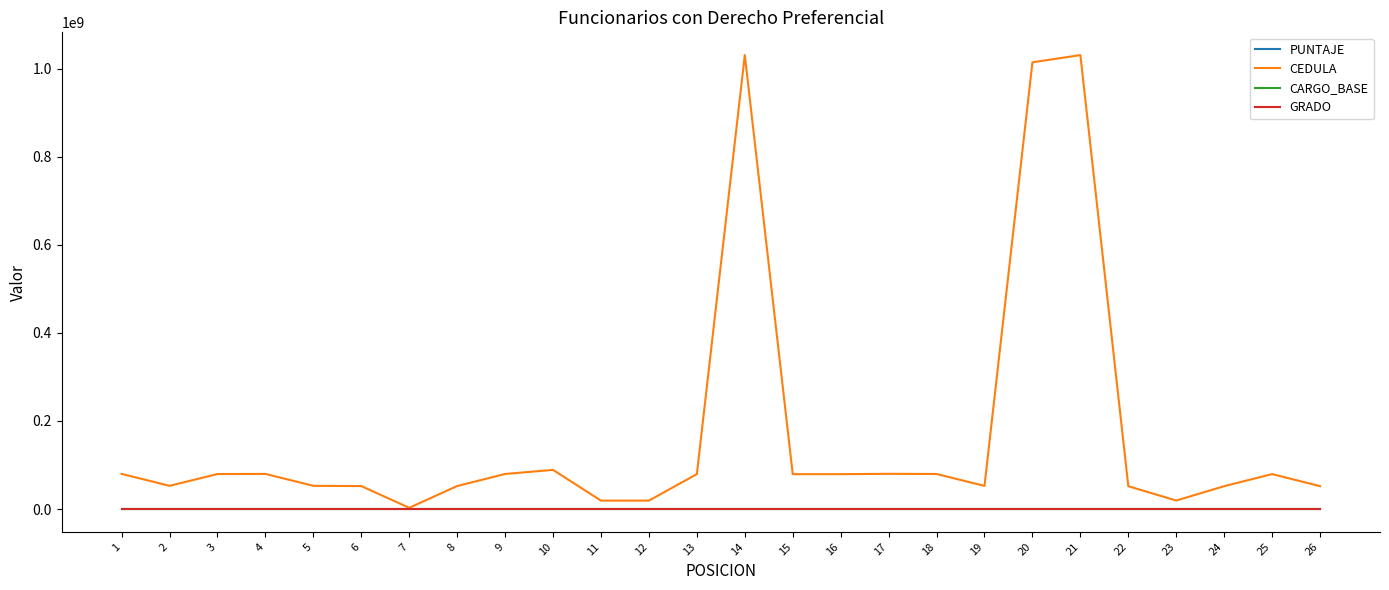

What is the maximum value shown in the chart?

1030667554